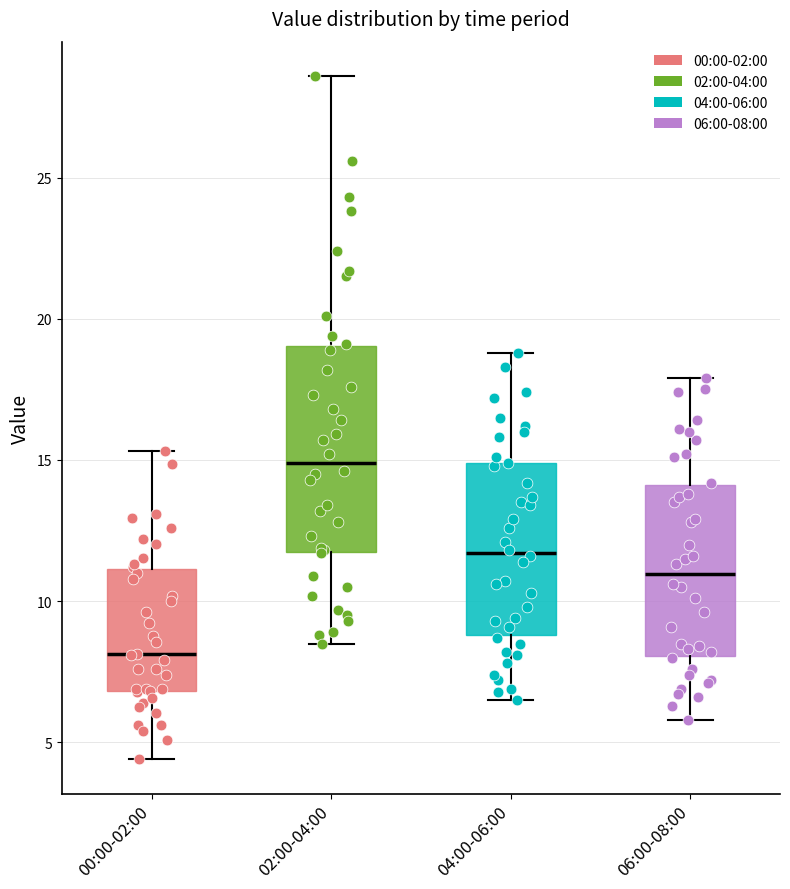

Which box's median line is the highest?

02:00-04:00